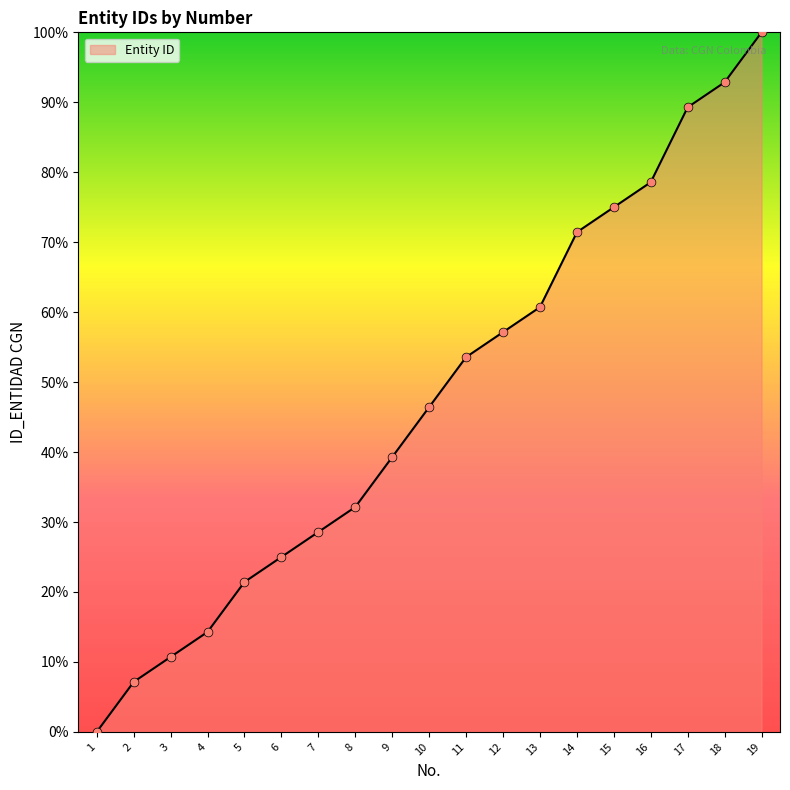

What is the change in value from 2 to 16?

+71.4